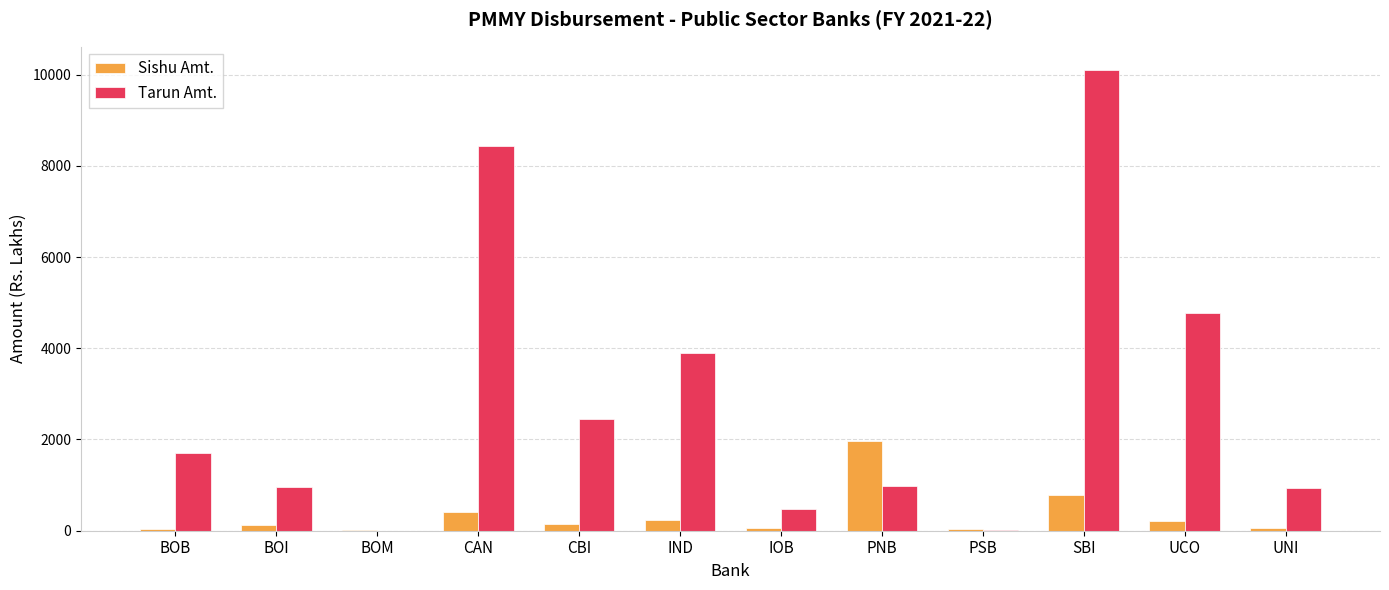

Which series changed the most between BOB and PSB?

Tarun Amt.